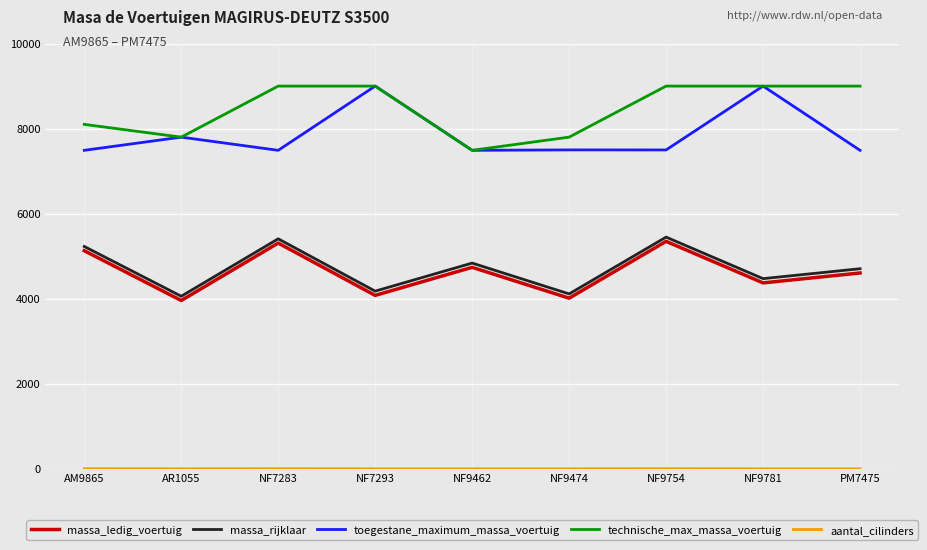

What position from the left is NF7283?

3